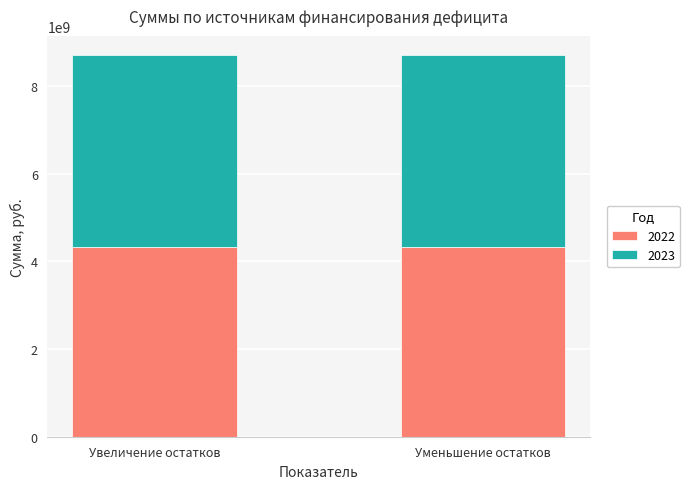

What is the highest value of the 2022 series?

4325275760.0